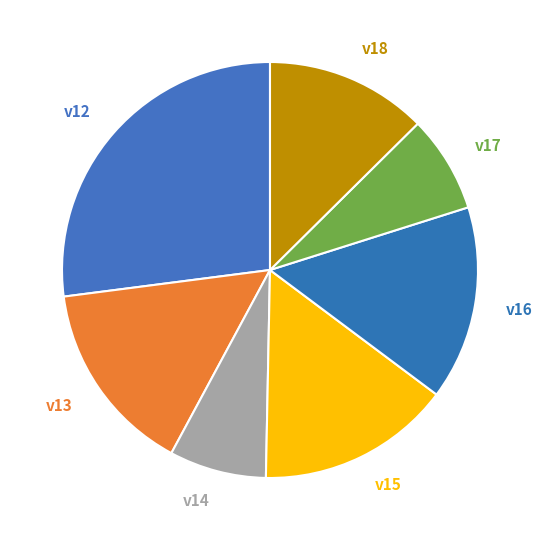

Count the number of slices in the pie.

7